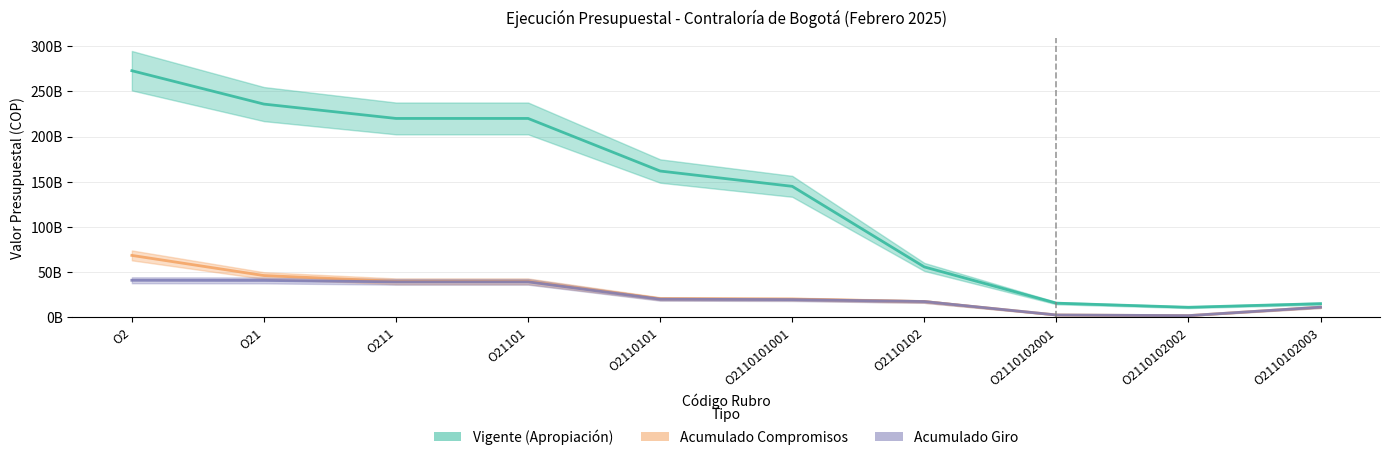

What position from the right is O2110102?

4